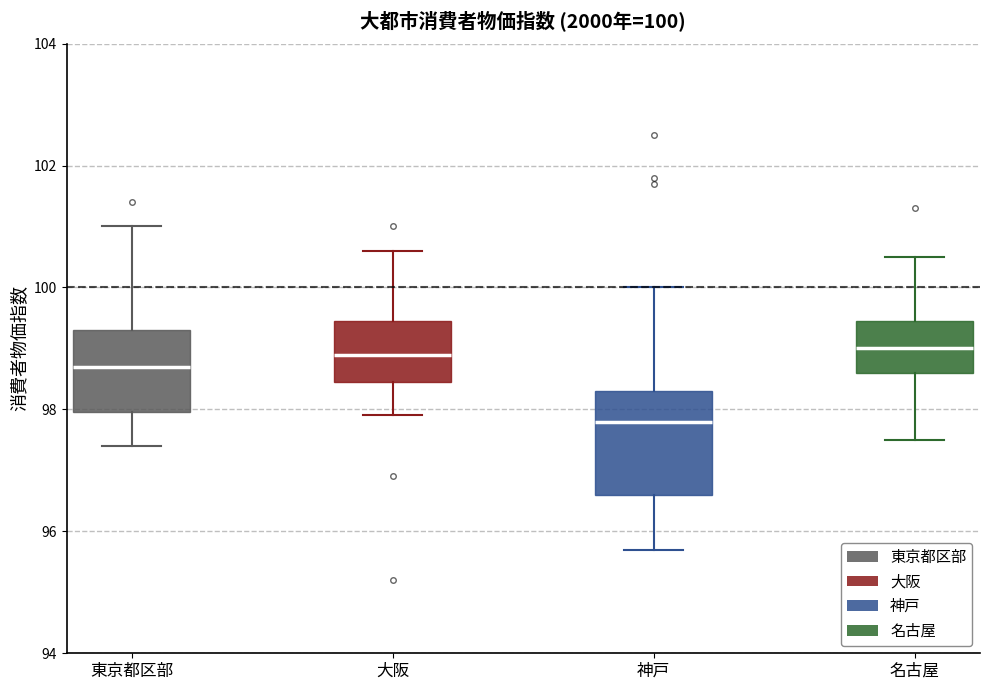

Which box is the tallest, from its lower edge to its upper edge?

神戸